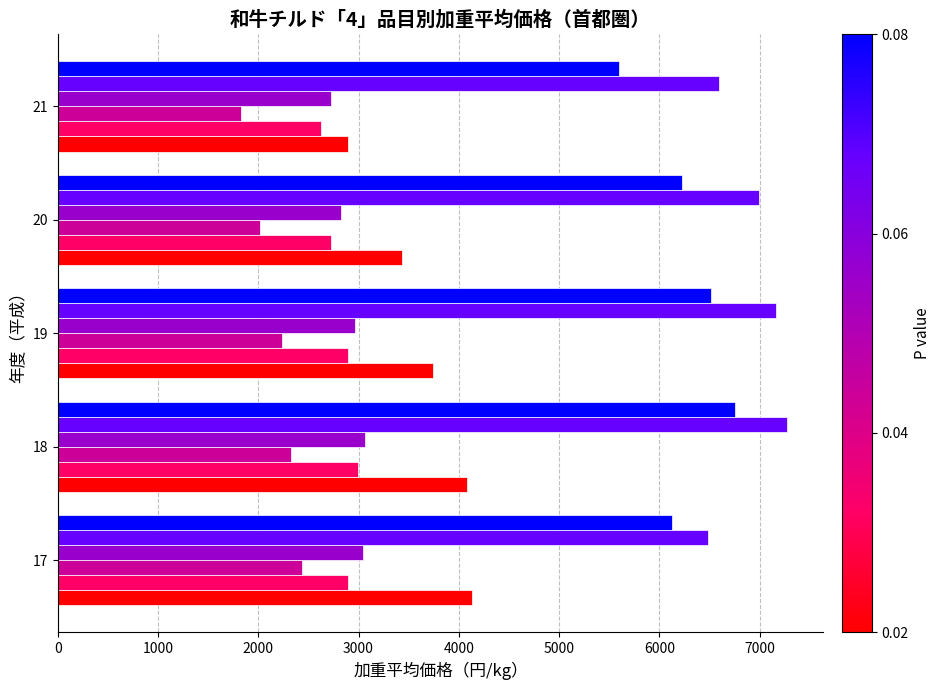

What is the difference between the highest and lowest values at 21?

4768